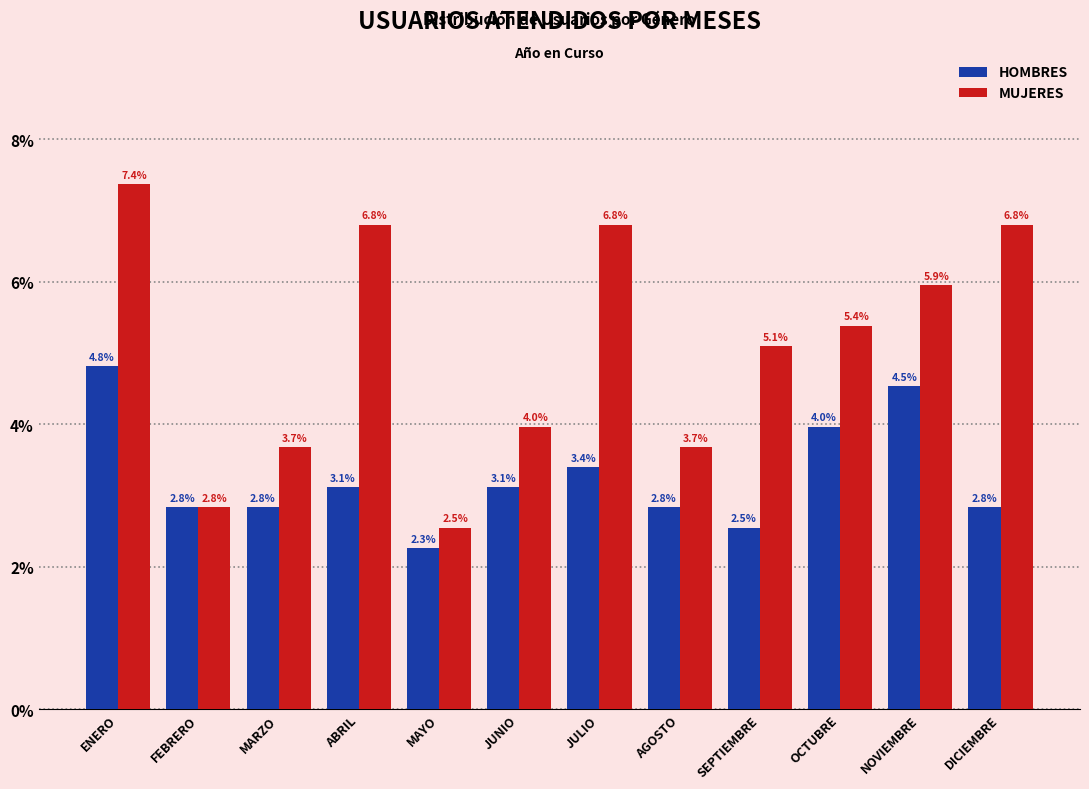

Reading left to right, what are all the values shown in this chart?

HOMBRES: ENERO=4.8	FEBRERO=2.8	MARZO=2.8	ABRIL=3.1	MAYO=2.3	JUNIO=3.1	JULIO=3.4	AGOSTO=2.8	SEPTIEMBRE=2.5	OCTUBRE=4.0	NOVIEMBRE=4.5	DICIEMBRE=2.8
MUJERES: ENERO=7.4	FEBRERO=2.8	MARZO=3.7	ABRIL=6.8	MAYO=2.5	JUNIO=4.0	JULIO=6.8	AGOSTO=3.7	SEPTIEMBRE=5.1	OCTUBRE=5.4	NOVIEMBRE=5.9	DICIEMBRE=6.8